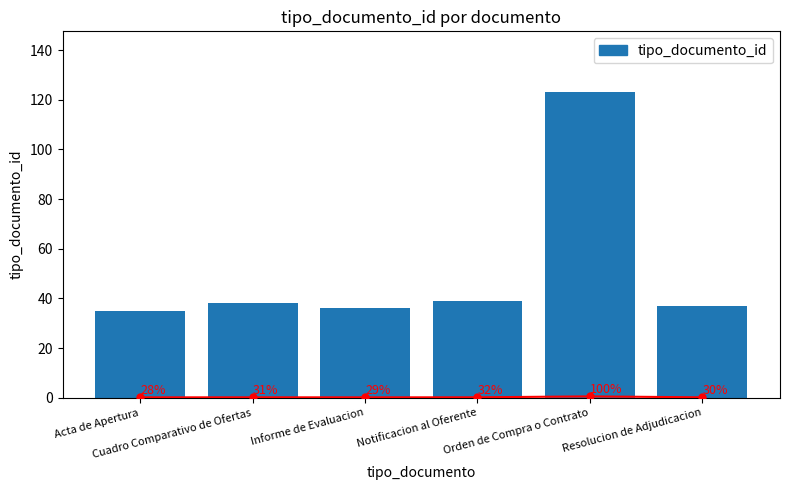

Reading left to right, transcribe all the data shown in this chart.

35	38	36	39	123	37